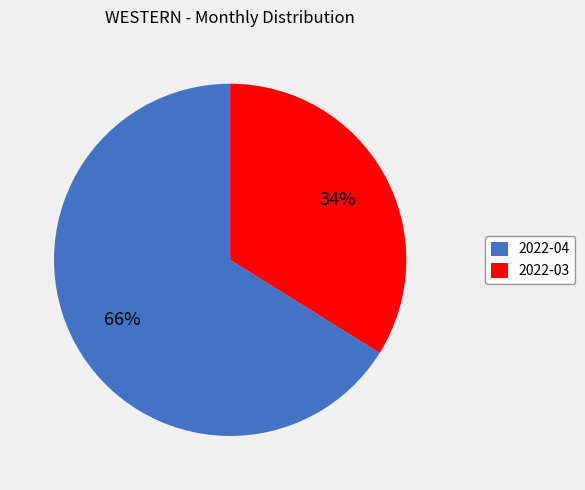

What is the ratio of the value at 2022-03 to the value at 2022-04?

0.5